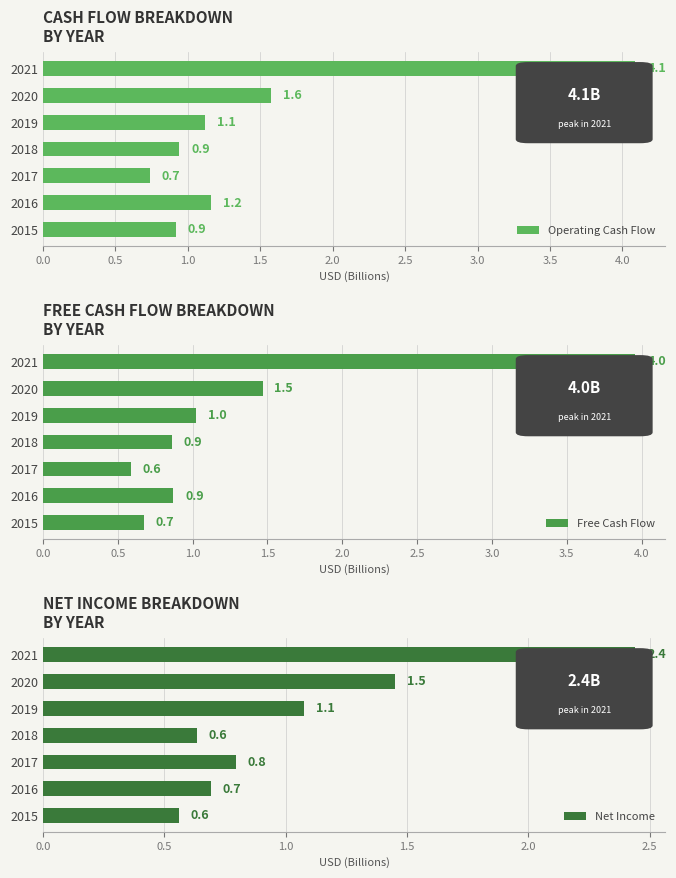

Is it true that Operating Cash Flow equals 6.9 at 2021?

False